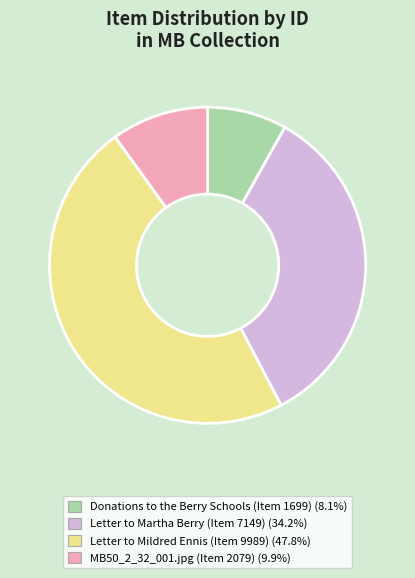

How many slices are in this pie chart?

4